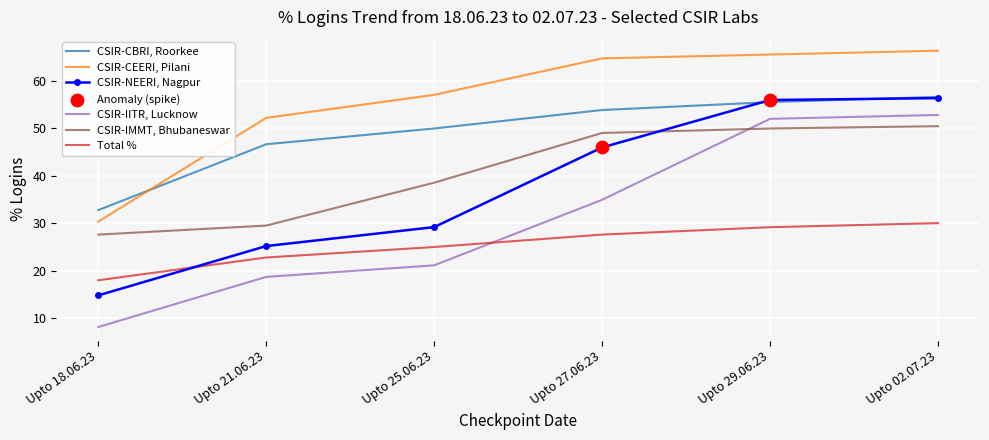

At which category is the sum across all series the highest?

Upto 02.07.23